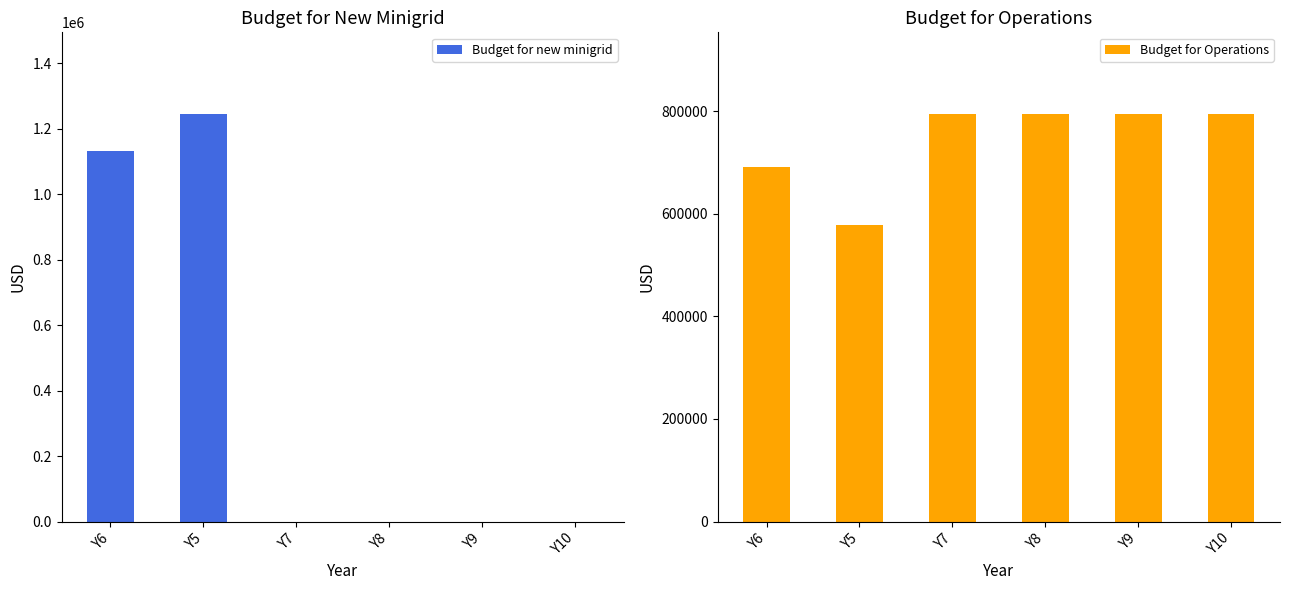

The Budget for new minigrid series shows -757890.9 at Y9. True or false?

False